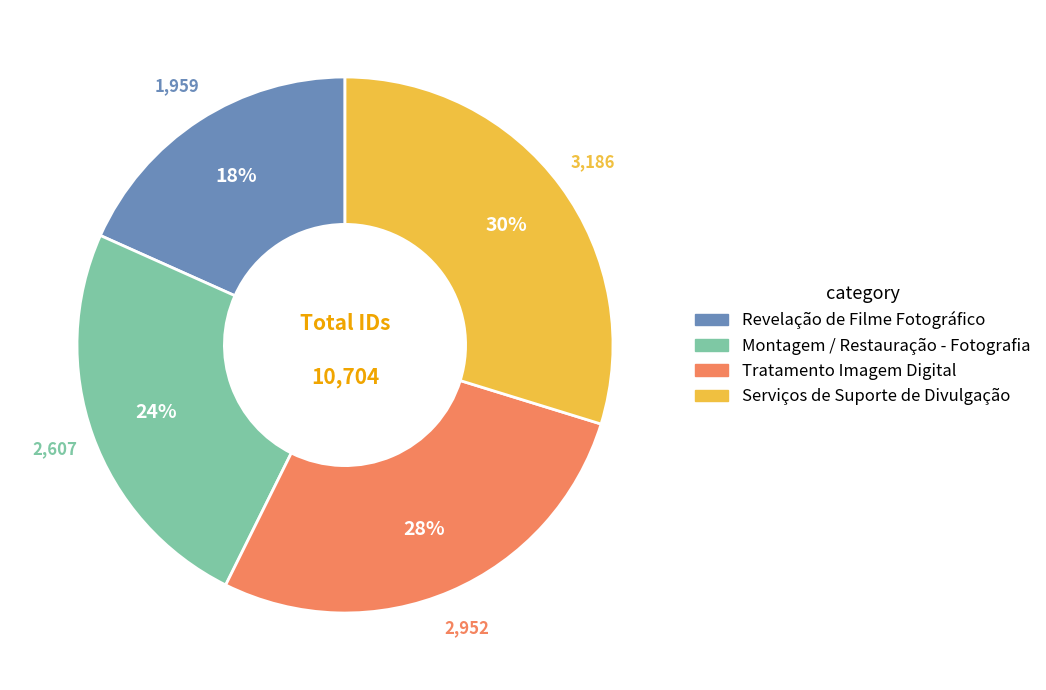

Is there any slice that represents more than half of the pie?

No